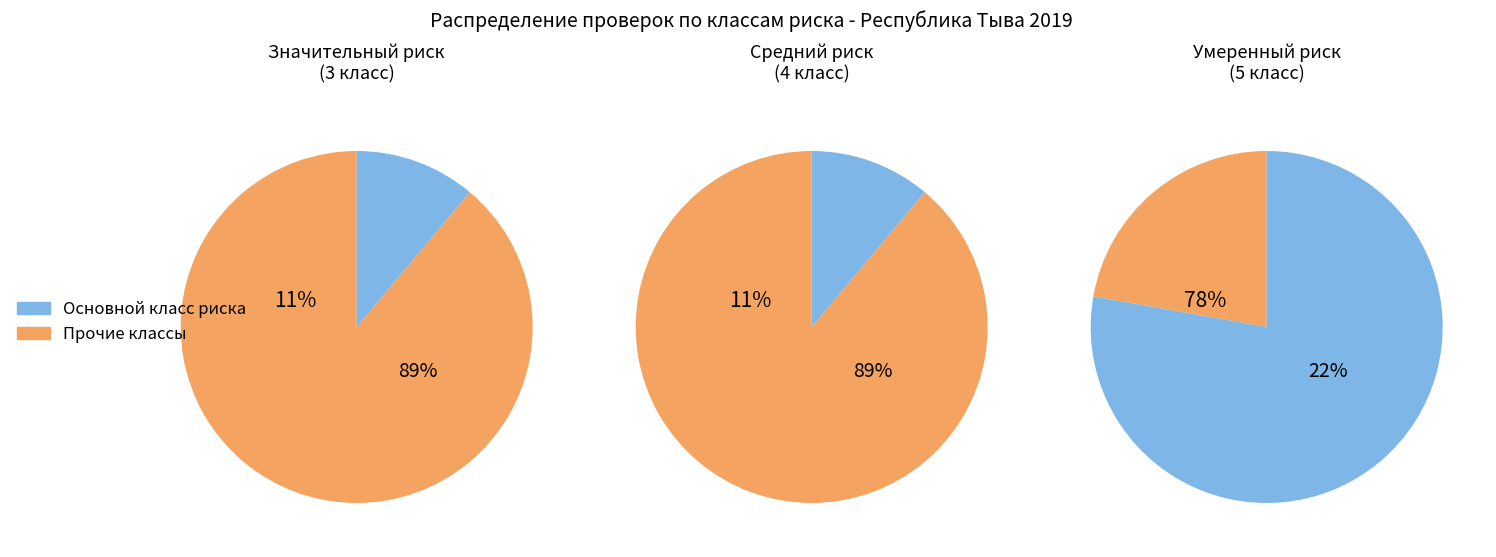

To the nearest percent, what percentage of the pie is Умеренный риск (5 класс)?

78%